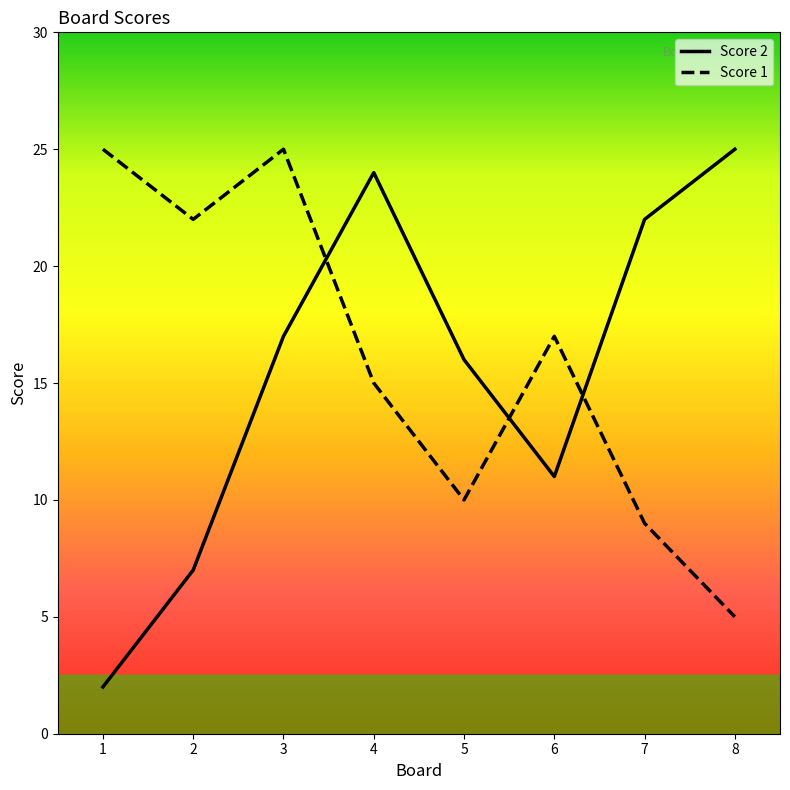

What are all the series names shown in the legend?

Score 2, Score 1